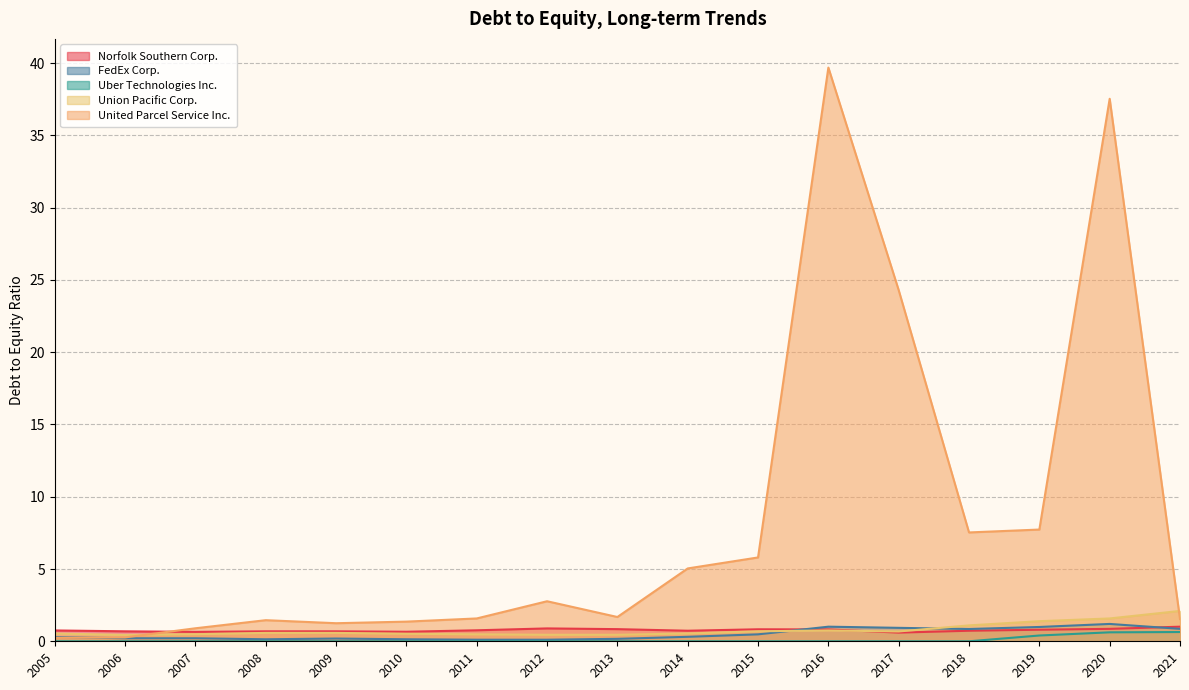

How many lines are shown in the chart?

5